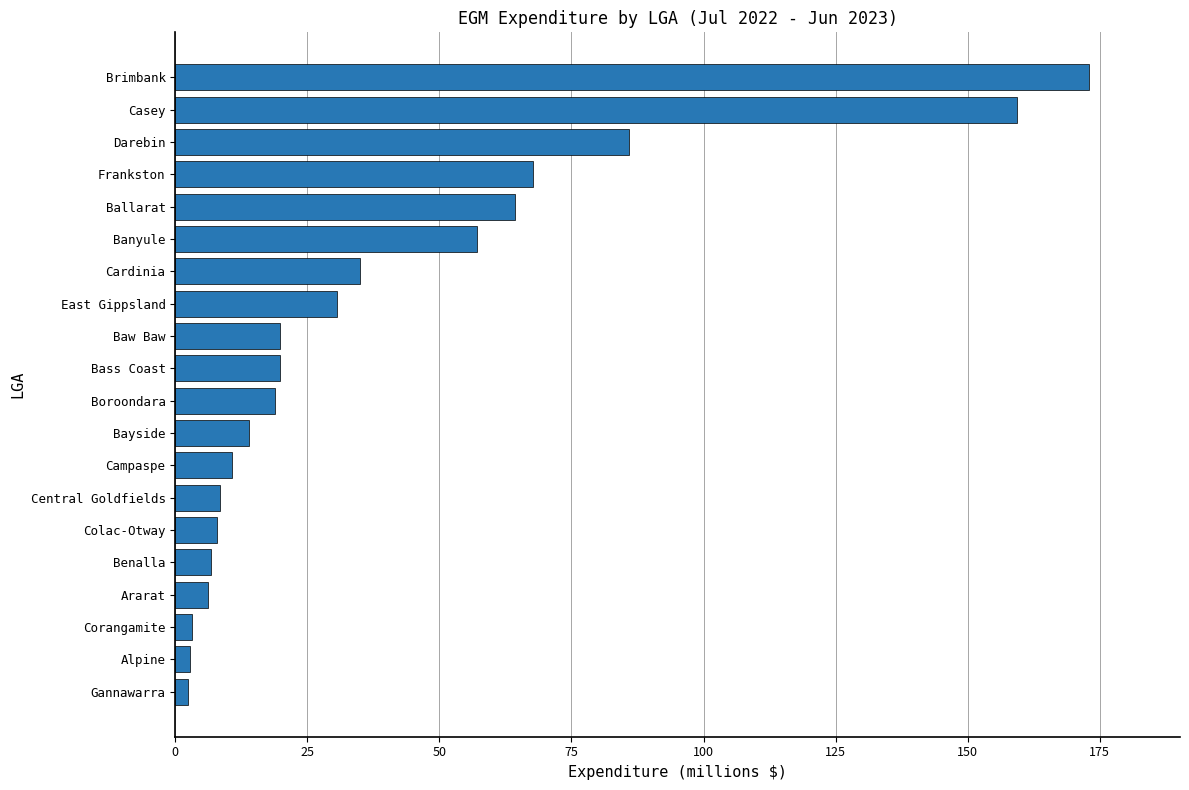

Is it true that the value at Ararat is 6.2?

True